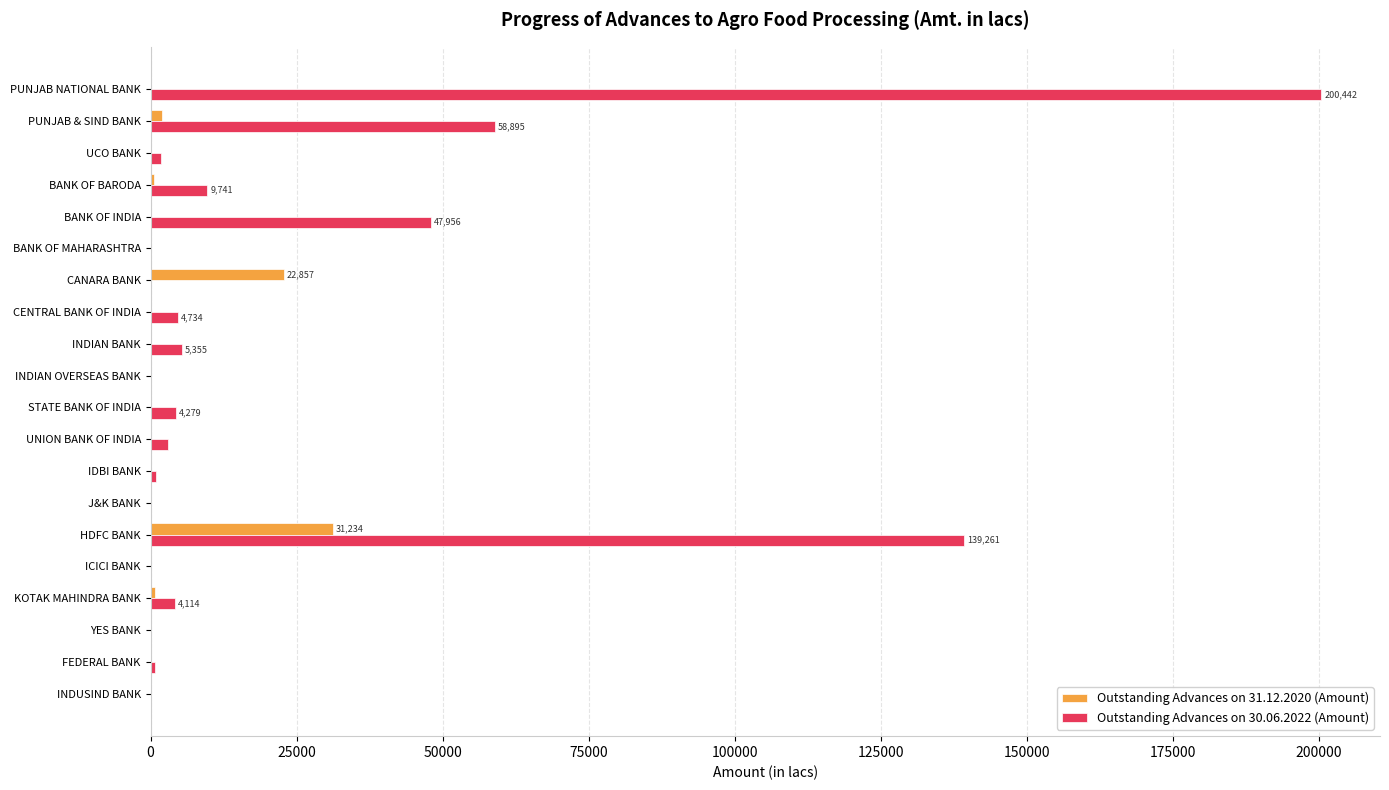

Count the number of categories in the chart.

20